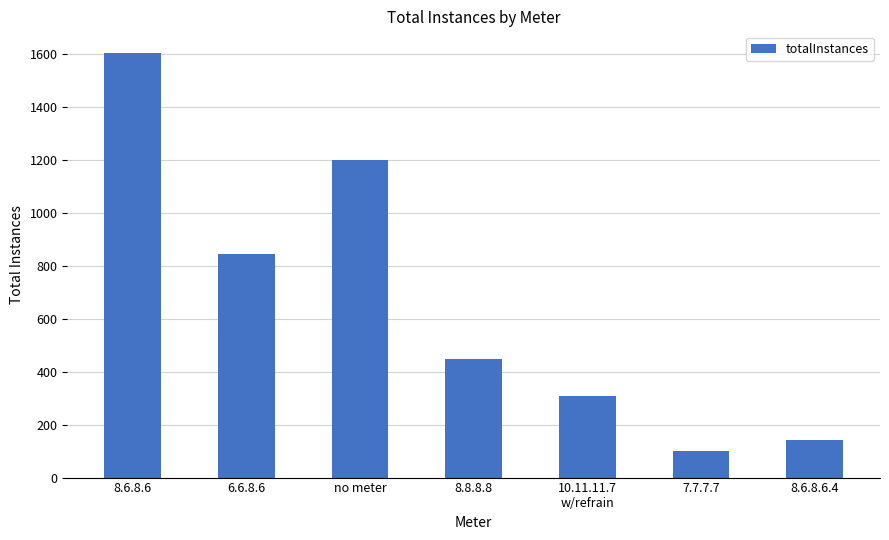

What is the value of the 2nd bar from the left?

844